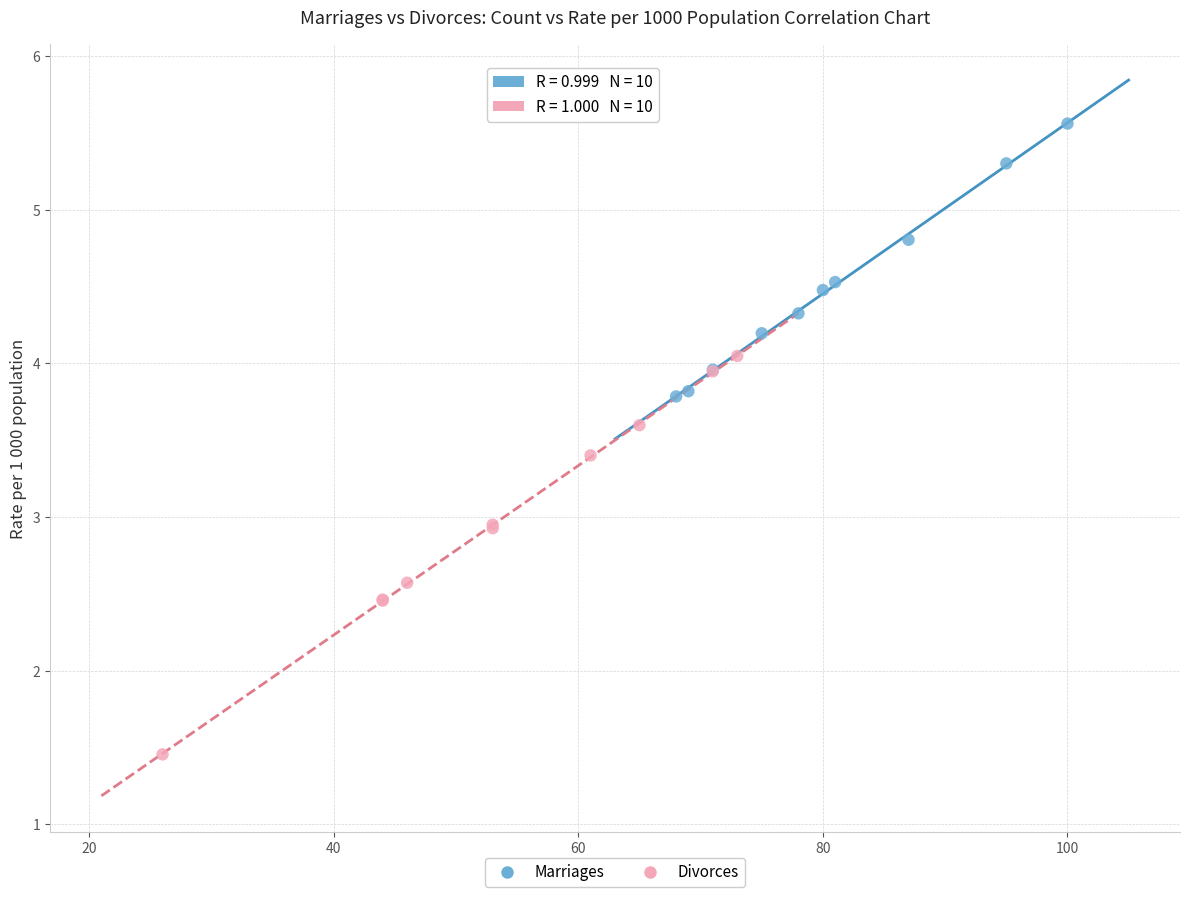

Which series has the widest spread of Y values?

Divorces